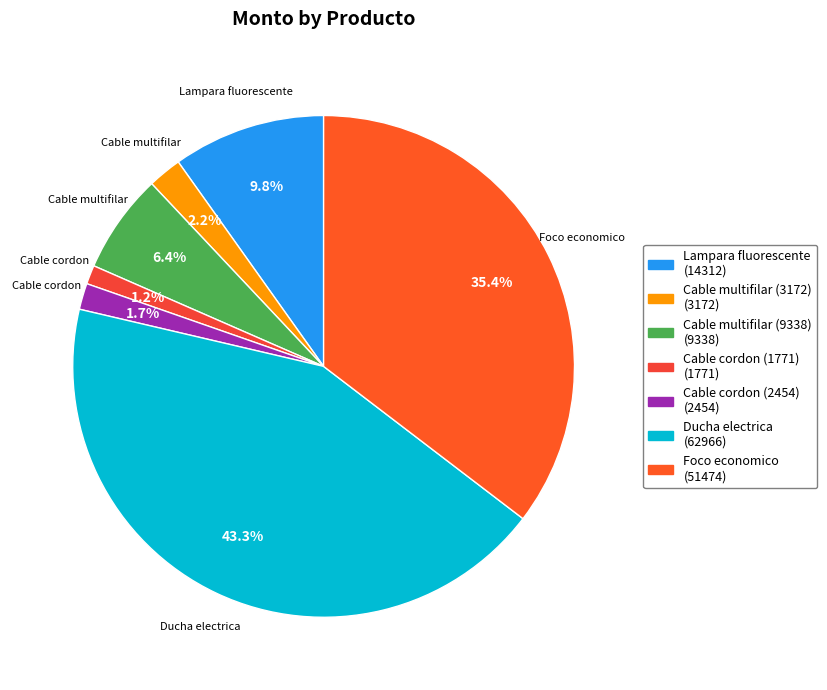

How many segments does this pie chart have?

7